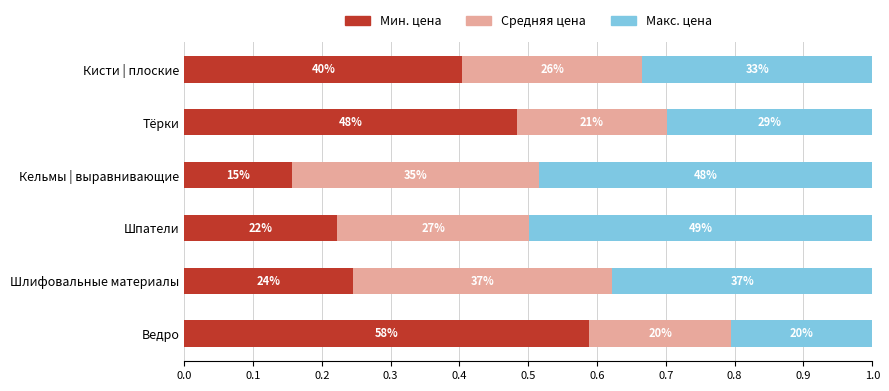

What is the value of the Средняя цена bar at the 1st from the left?

0.2